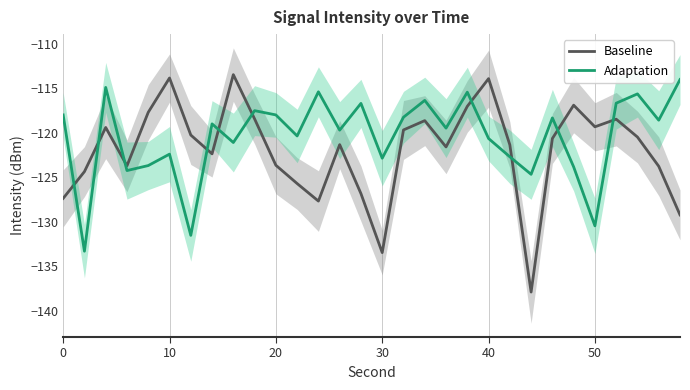

The value of Baseline at 10 is -113.9. True or false?

True